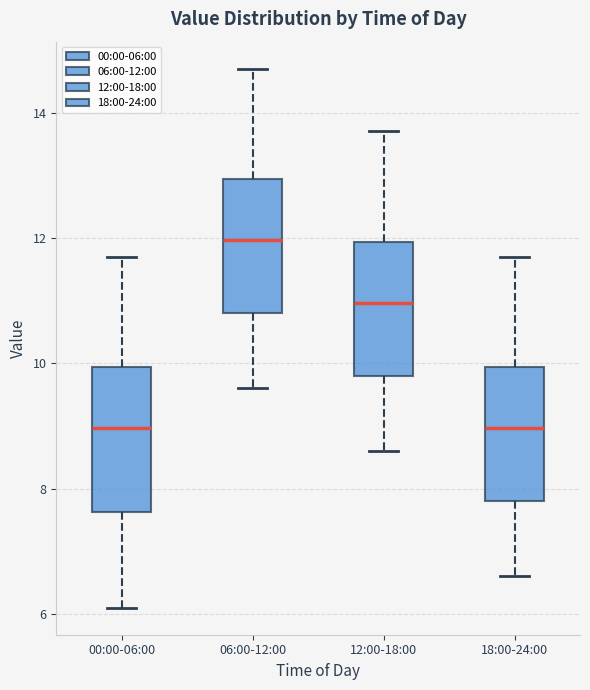

Where does the upper whisker of the box for 06:00-12:00 end on the y-axis? The values are not printed on the chart, so give them approximately, as read against the axis.

14.8